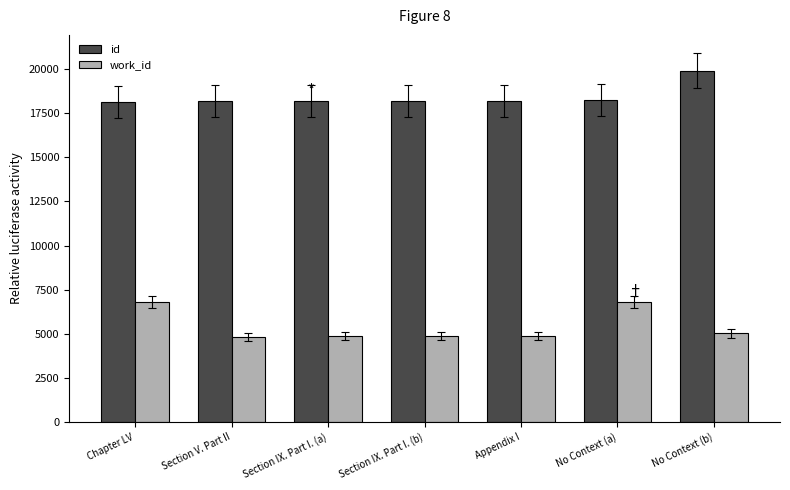

List the series in order of their overall mean, highest first.

id, work_id